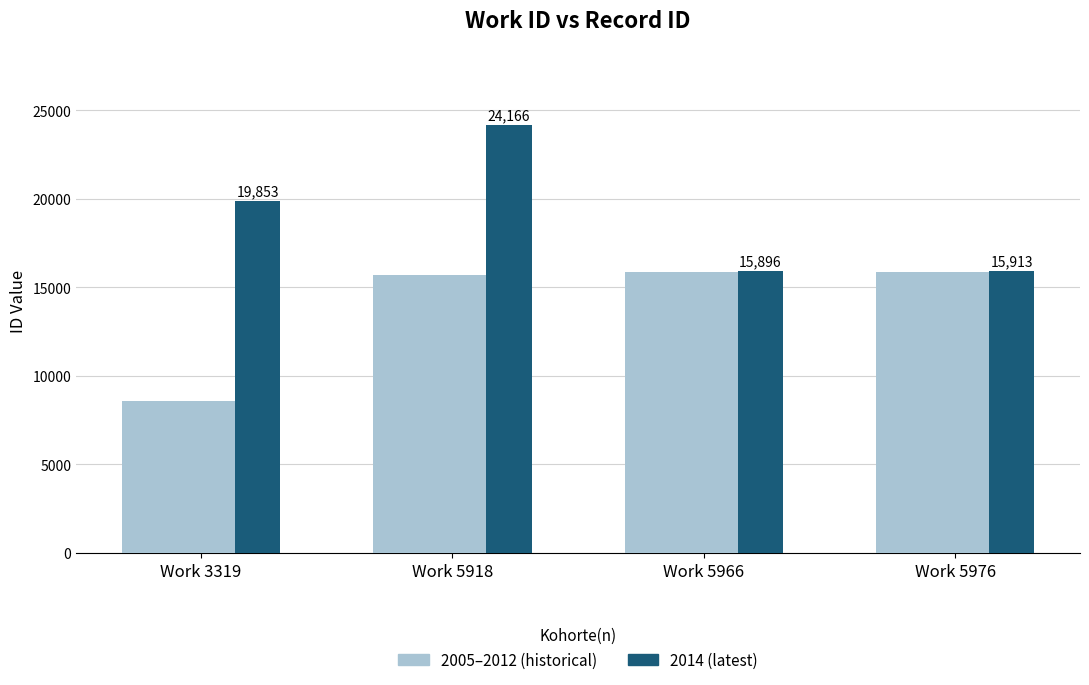

Does the chart contain any negative values?

No